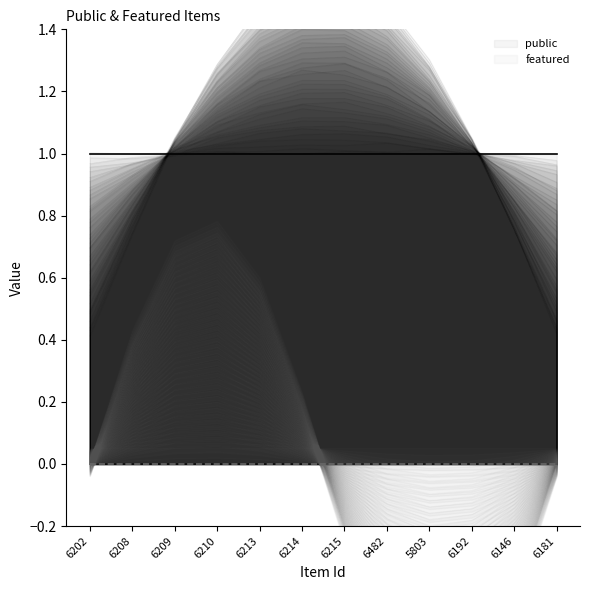

What are all the series names shown in the legend?

public, featured